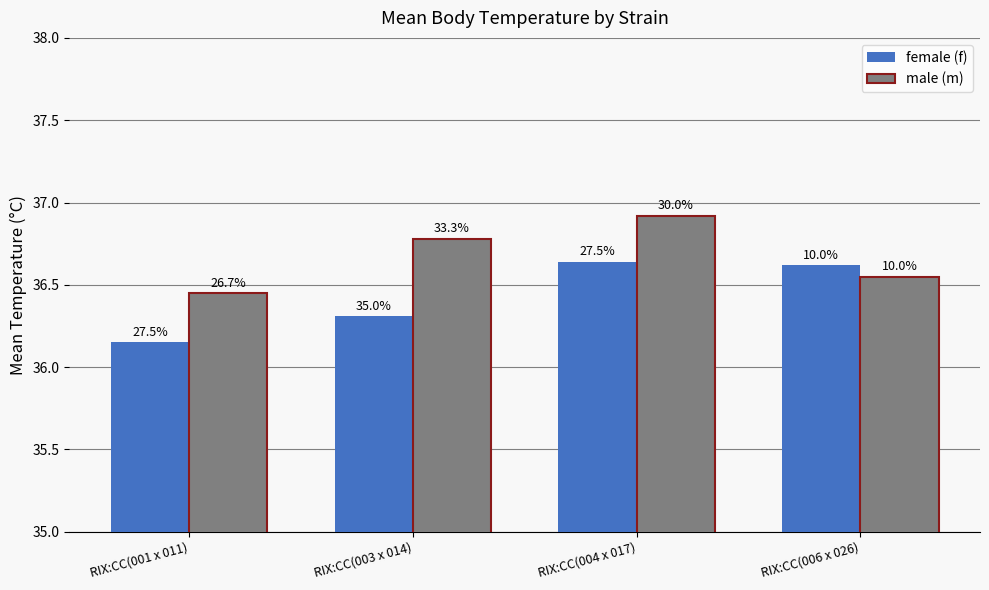

What are all the series names shown in the legend?

female (f), male (m)